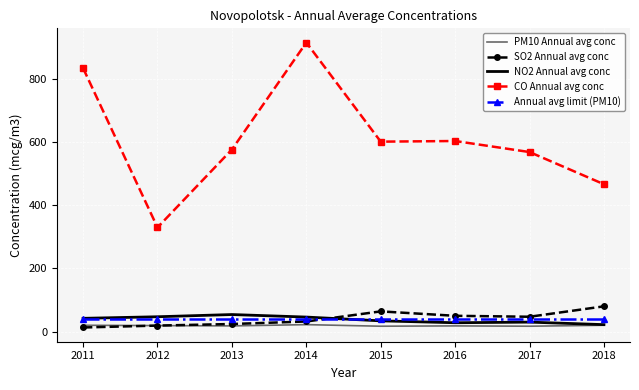

Rank the series by their maximum value, from lowest to highest.

PM10 Annual avg conc, Annual avg limit (PM10), NO2 Annual avg conc, SO2 Annual avg conc, CO Annual avg conc